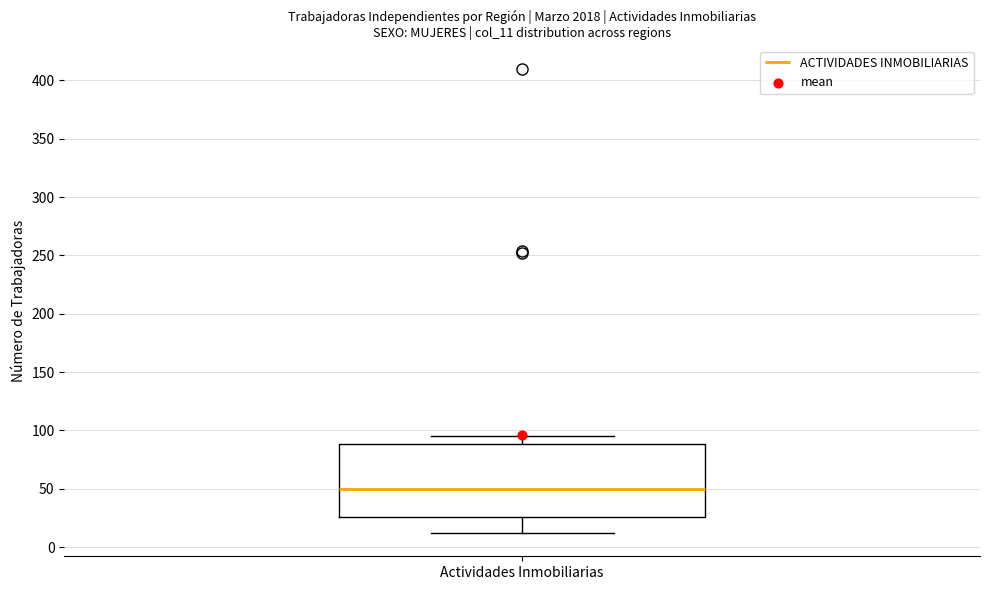

Transcribe this box plot: give where the median line is, the range the box spans, and where the two whiskers end, as read against the y-axis. The values are not printed on the chart, so give them approximately, as read against the axis.

median 50, box 25 to 90, whiskers 10 to 95